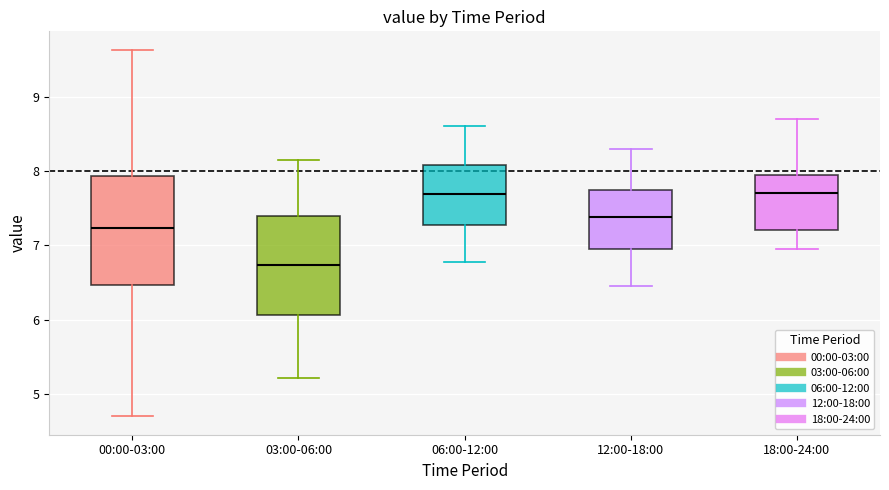

Which box is the tallest, from its lower edge to its upper edge?

00:00-03:00